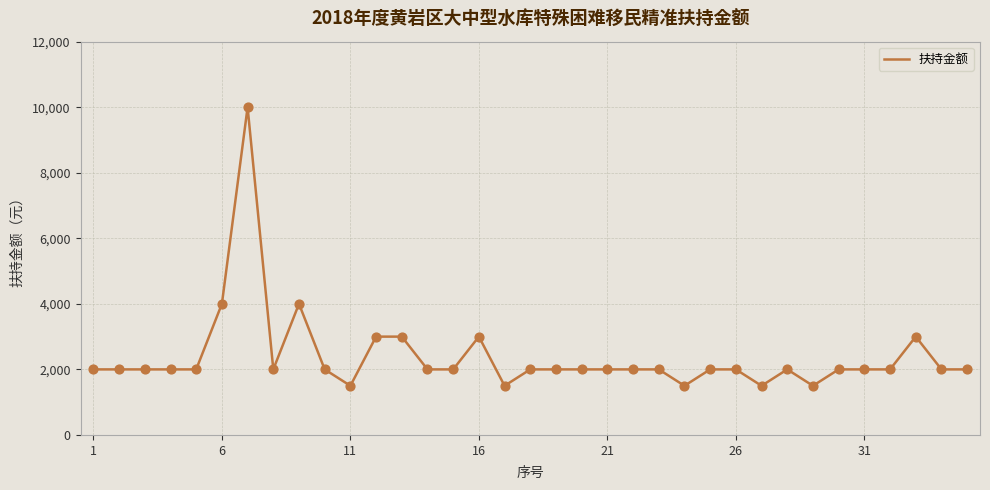

What is the difference between the maximum and minimum values?

8500